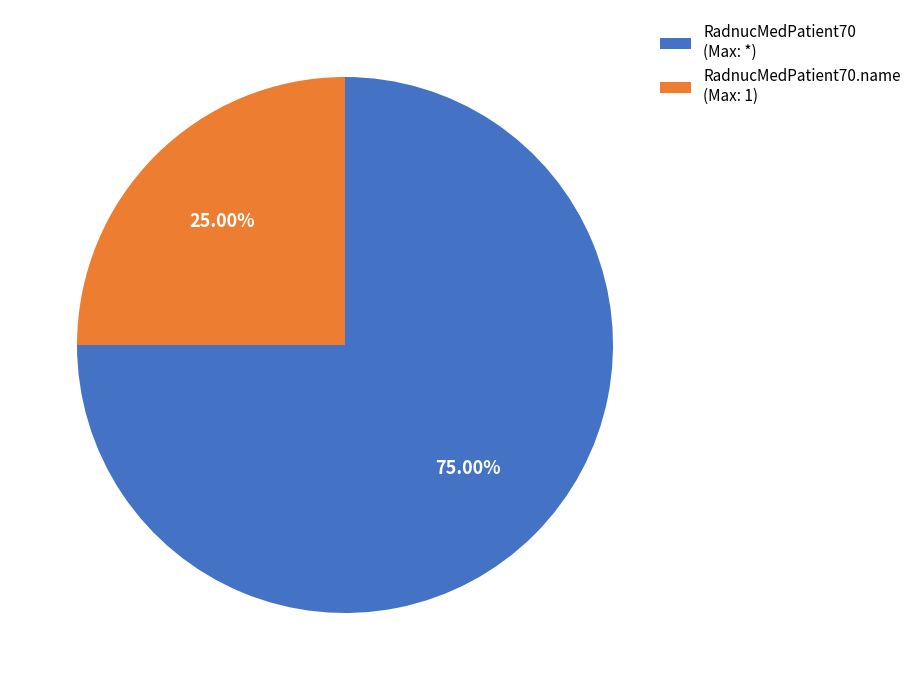

What is the smallest slice in the pie chart?

RadnucMedPatient70.name (Max: 1)